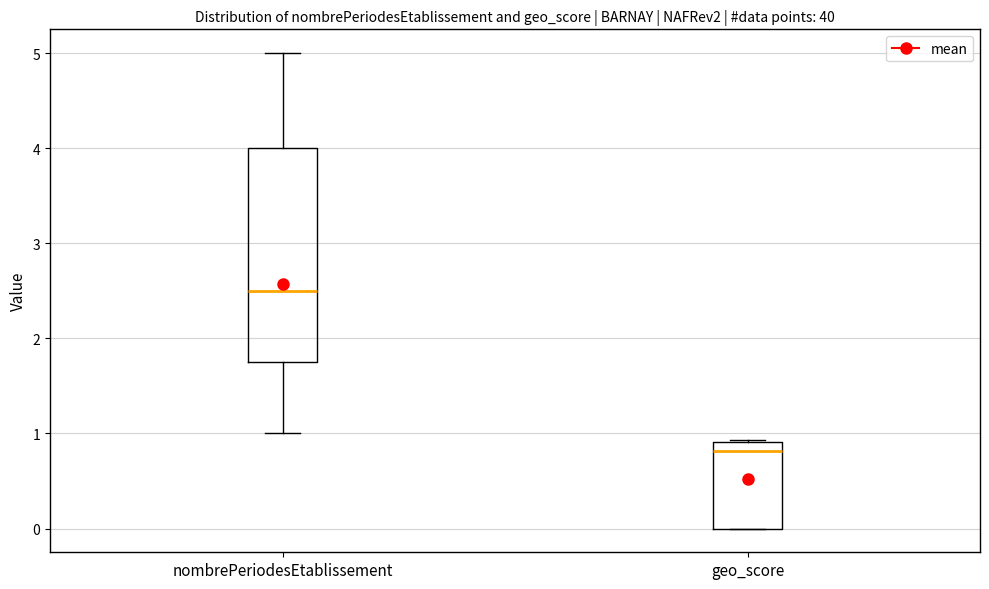

Where is the upper edge of the box for geo_score on the y-axis? The values are not printed on the chart, so give them approximately, as read against the axis.

0.9